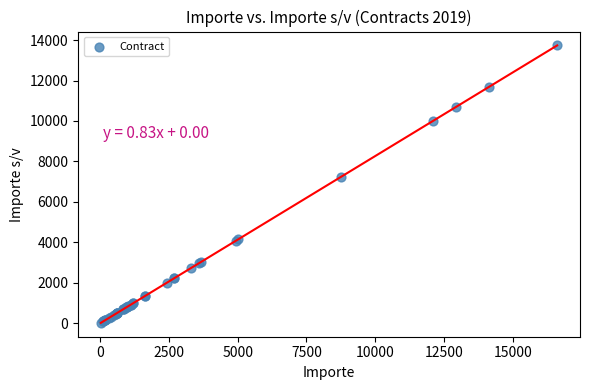

What Y value in the scatter plot is closest to 6877?

7238.0